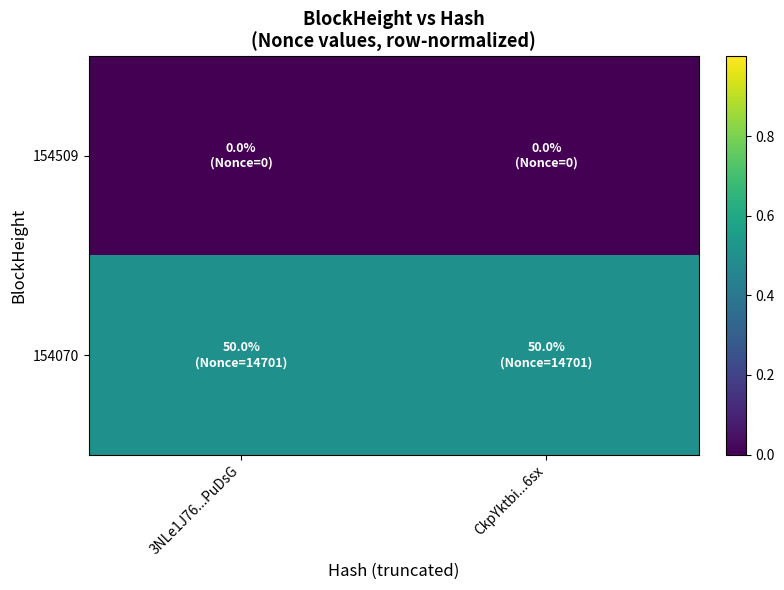

Reading right to left, what are all the values shown in this chart?

154509: CkpYktbi...6sx=0.0	3NLe1J76...PuDsG=0.0
154070: CkpYktbi...6sx=0.5	3NLe1J76...PuDsG=0.5